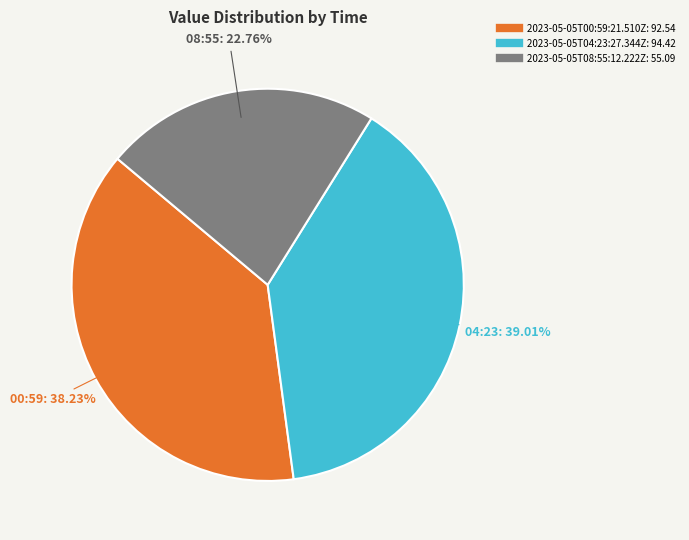

How many slices are in this pie chart?

3